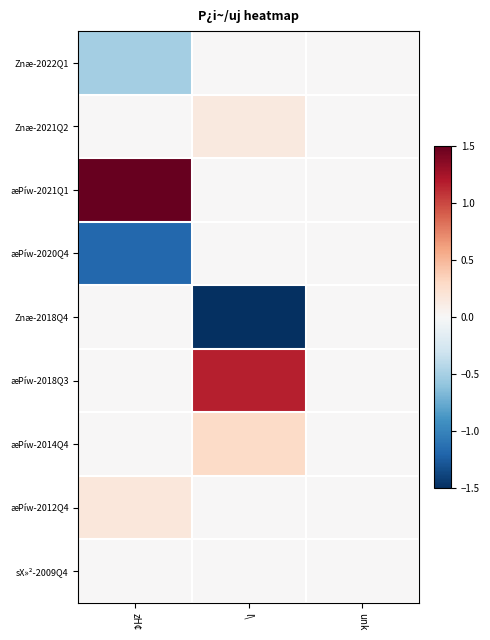

What is the difference between the highest and lowest values at l\?

2.8